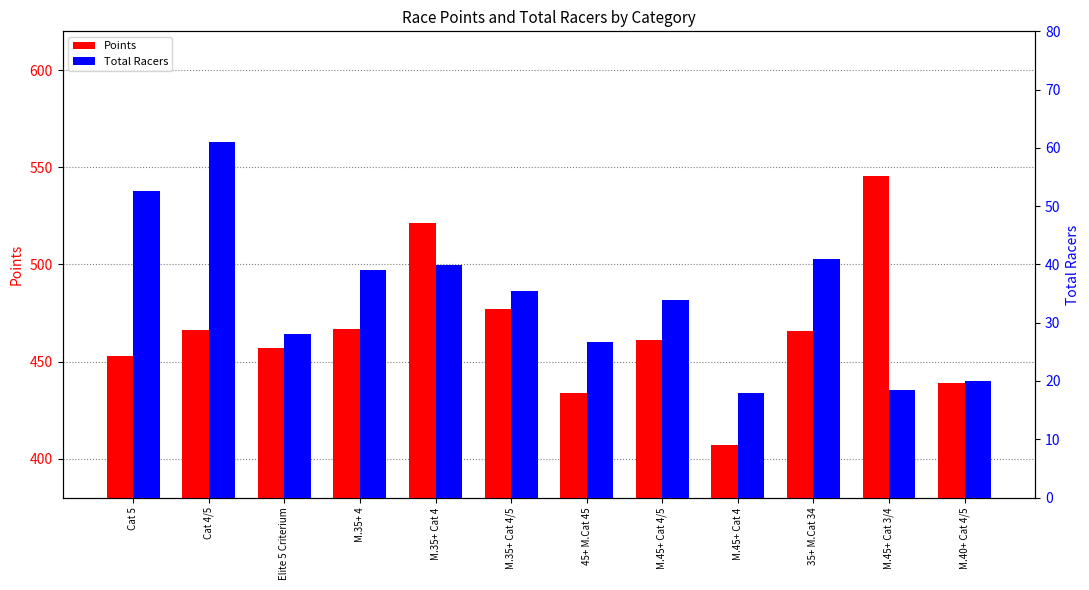

List the series in order of their overall mean, highest first.

Points, Total Racers